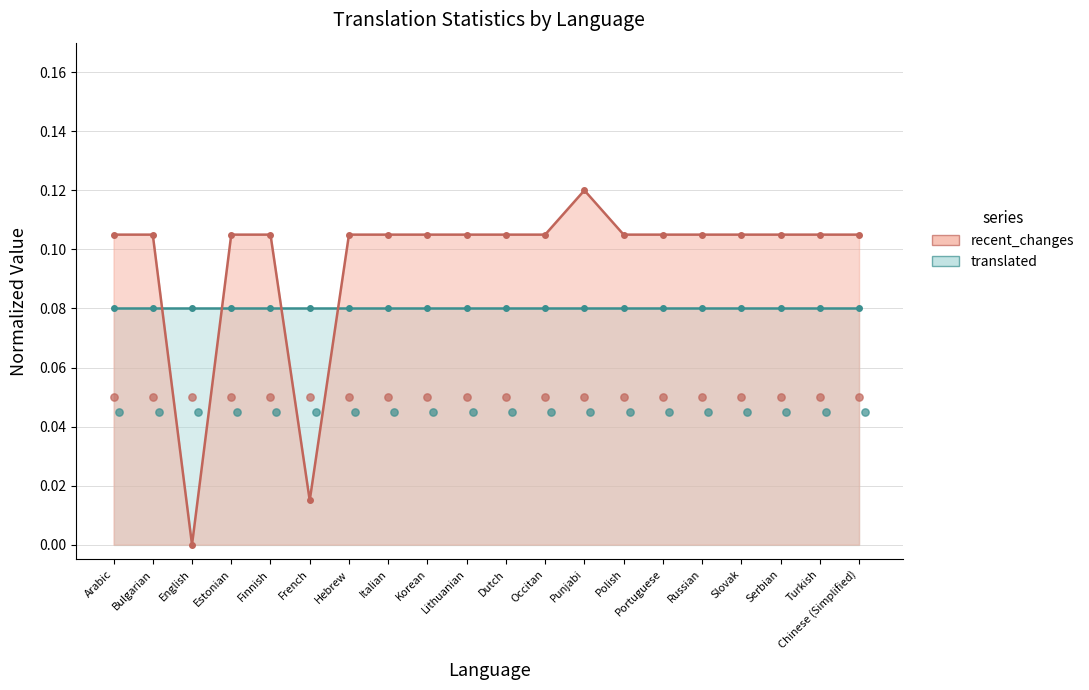

The value of recent_changes at Dutch is 0.0. True or false?

False